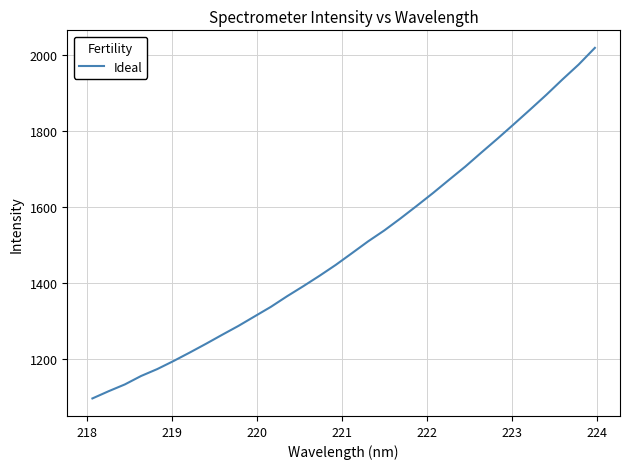

What is the maximum value shown in the chart?

2017.5